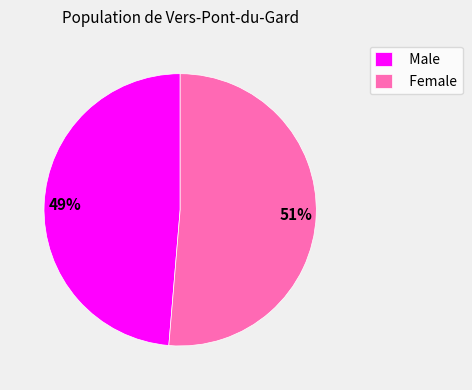

What is the smallest slice in the pie chart?

Male